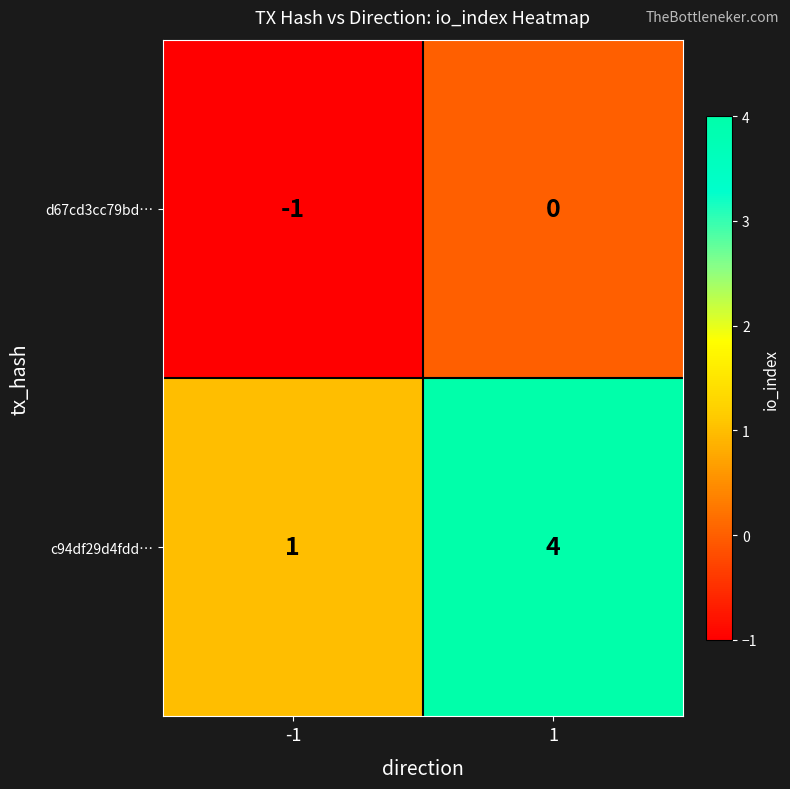

What is the smallest value displayed?

-1